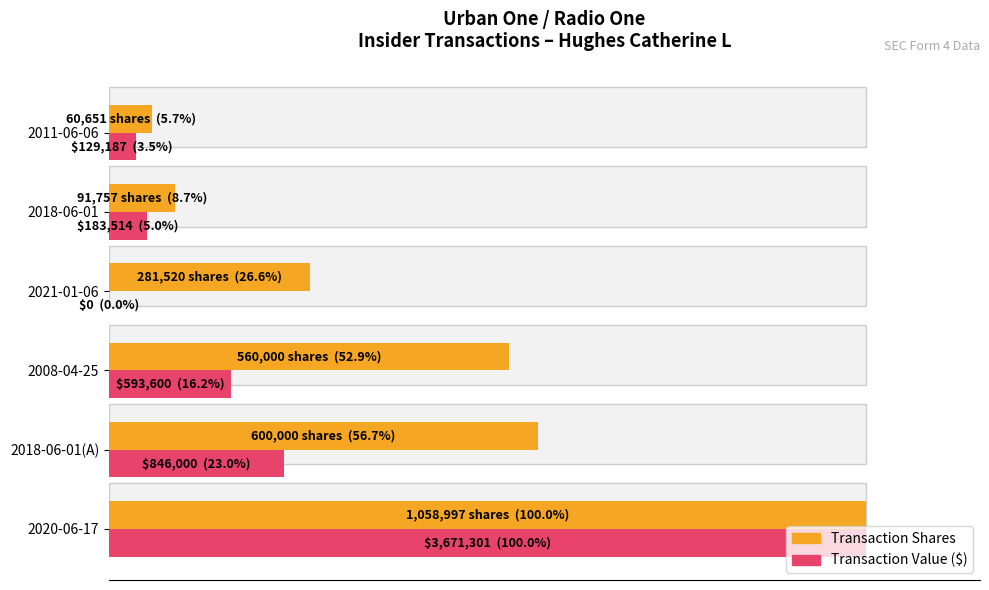

How many groups of bars are there?

6